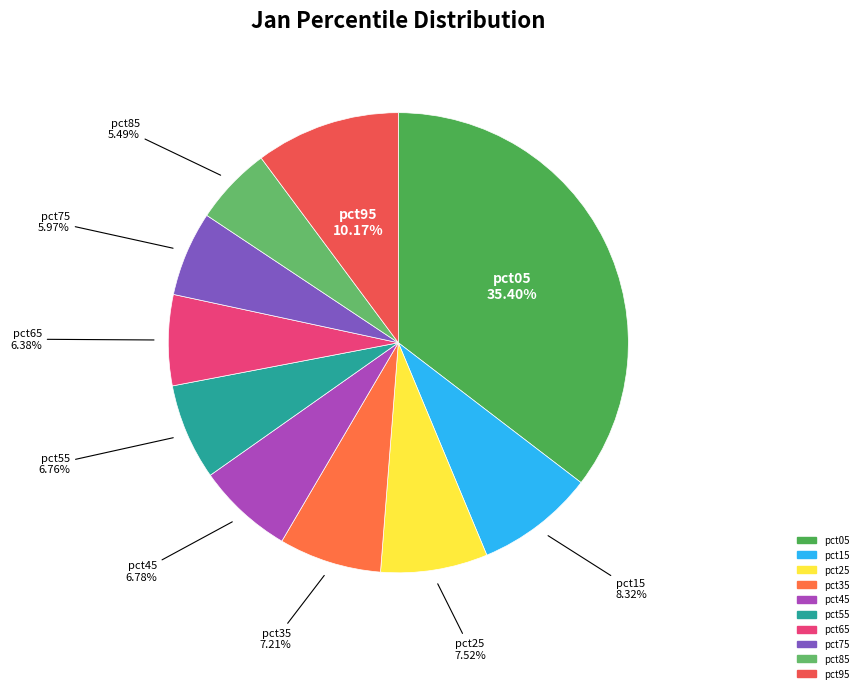

How many segments does this pie chart have?

10